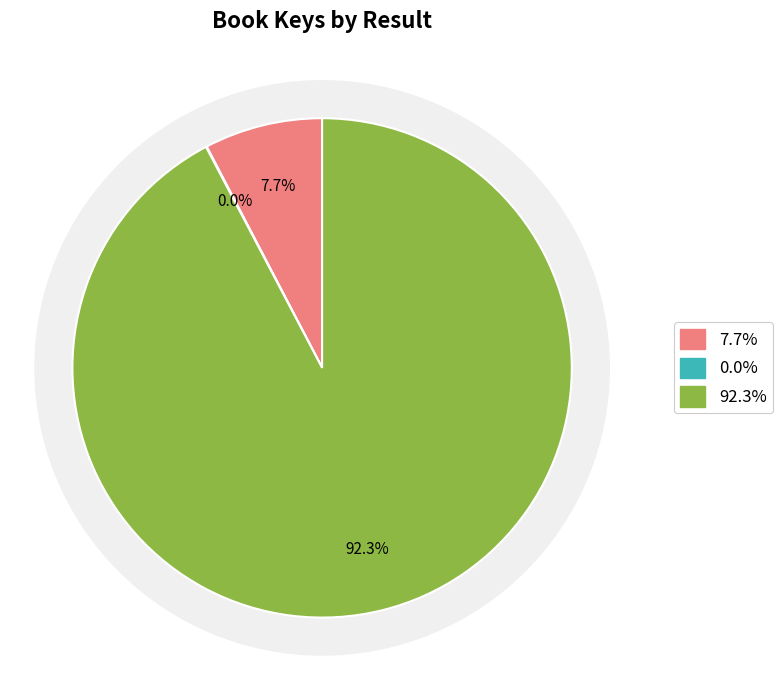

To the nearest percent, what is the combined percentage of 1 and 2?

8%